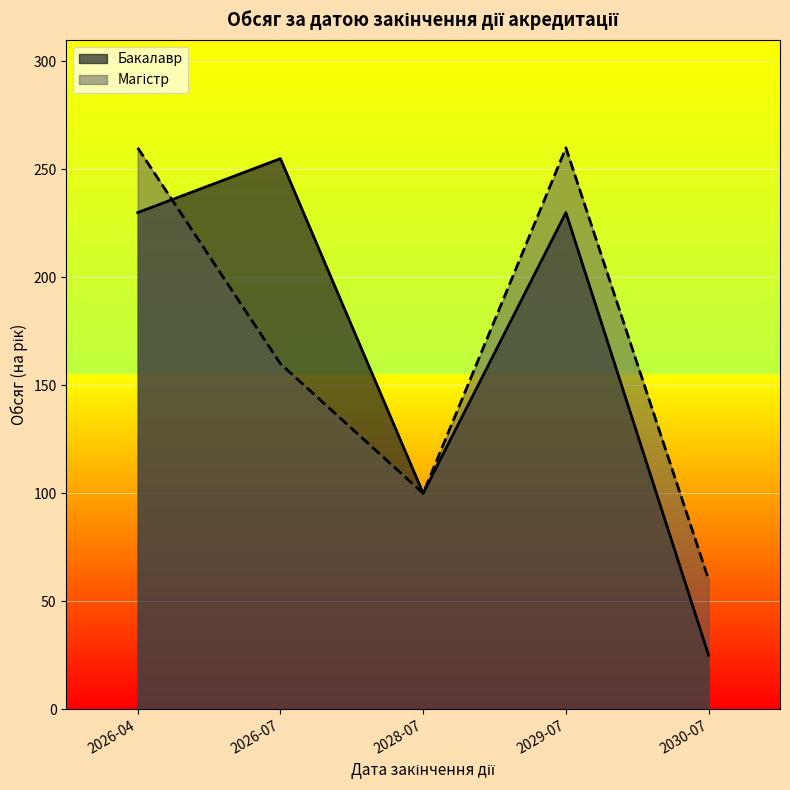

What is the lowest value of the Бакалавр series?

25